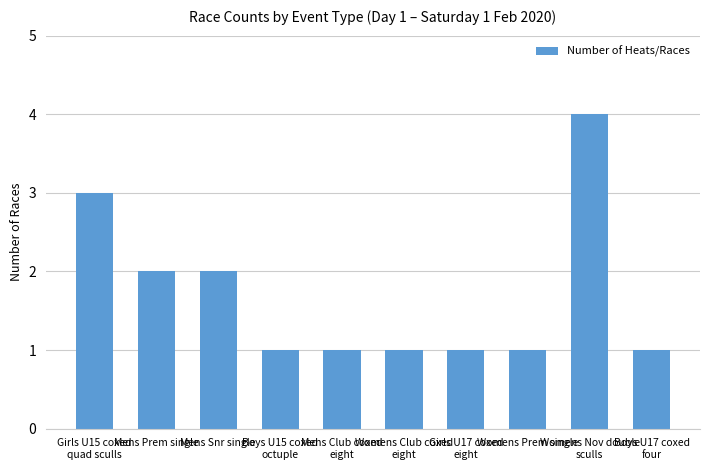

Reading right to left, extract all data points from this chart.

Boys U17 coxed
four=1	Womens Nov double
sculls=4	Womens Prem single=1	Girls U17 coxed
eight=1	Womens Club coxed
eight=1	Mens Club coxed
eight=1	Boys U15 coxed
octuple=1	Mens Snr single=2	Mens Prem single=2	Girls U15 coxed
quad sculls=3